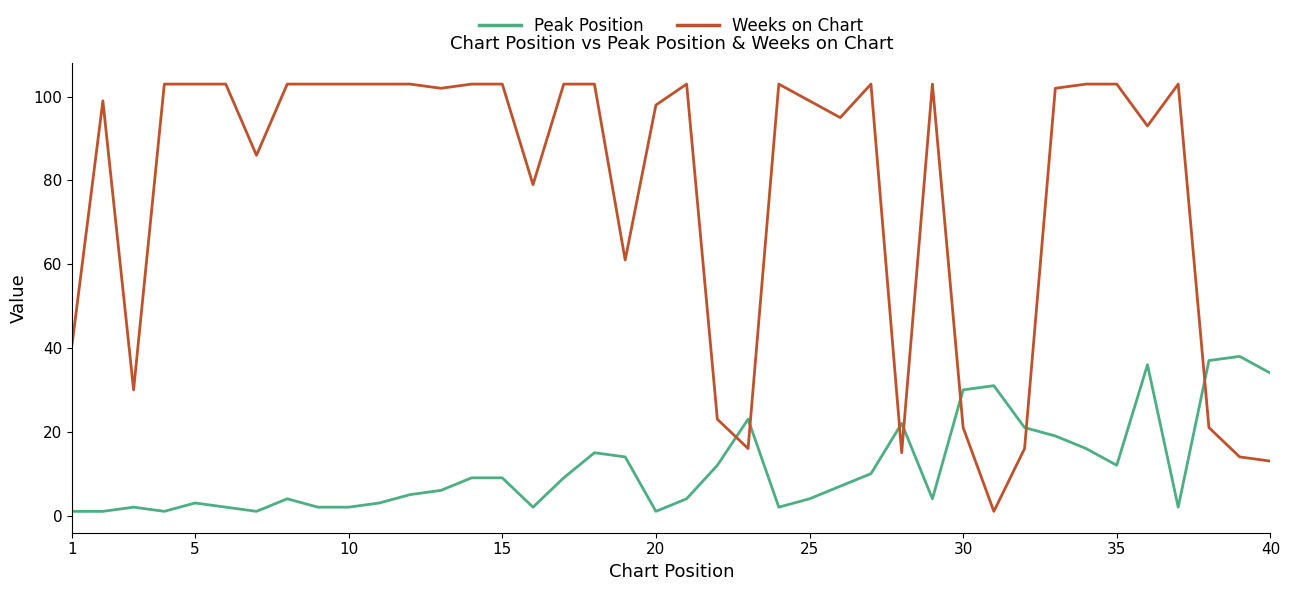

What is the difference between the maximum and minimum values in the Peak Position series?

37